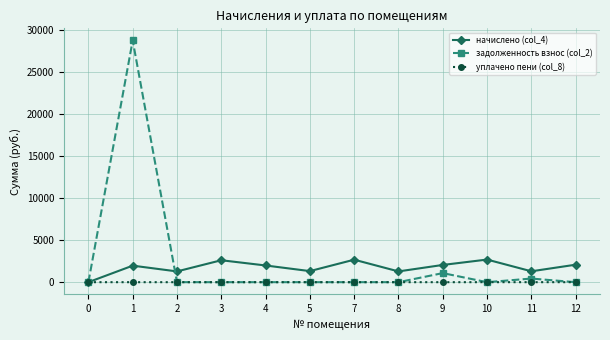

At how many categories does at least one series exceed 18871?

1